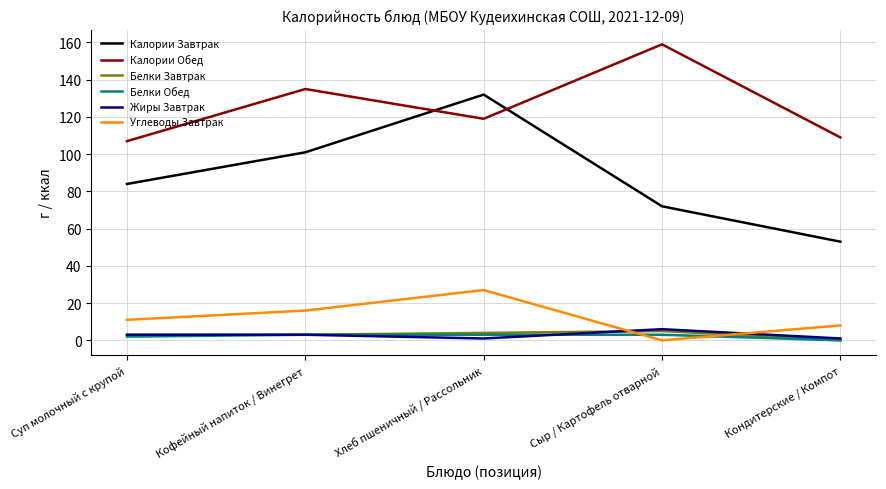

Which series has the widest spread of values?

Калории Завтрак